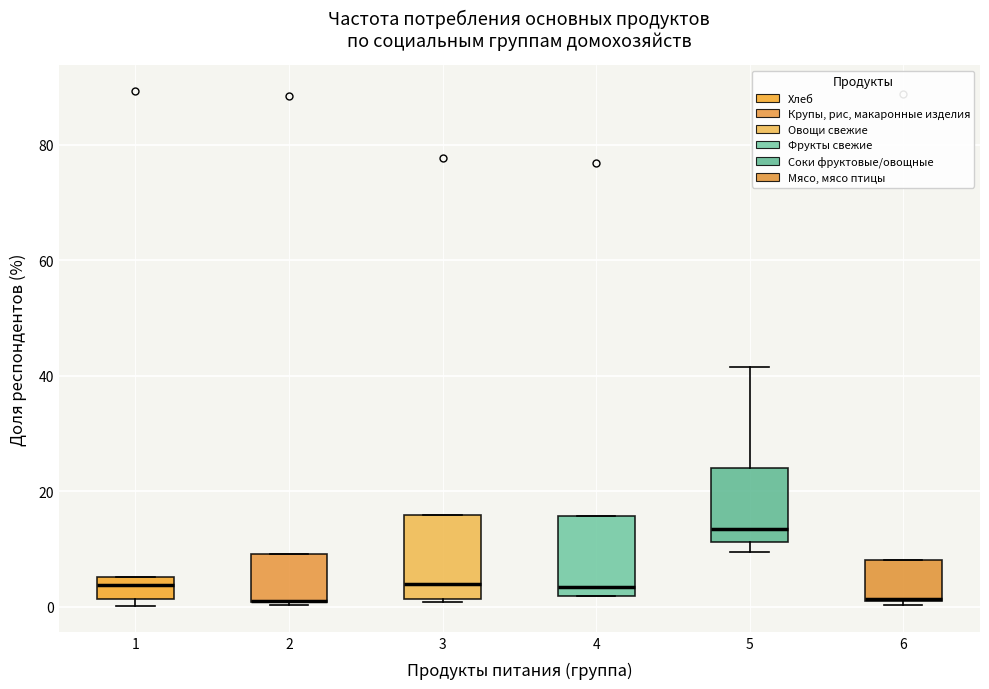

Where is the upper edge of the box at x = 2 on the y-axis? The values are not printed on the chart, so give them approximately, as read against the axis.

10